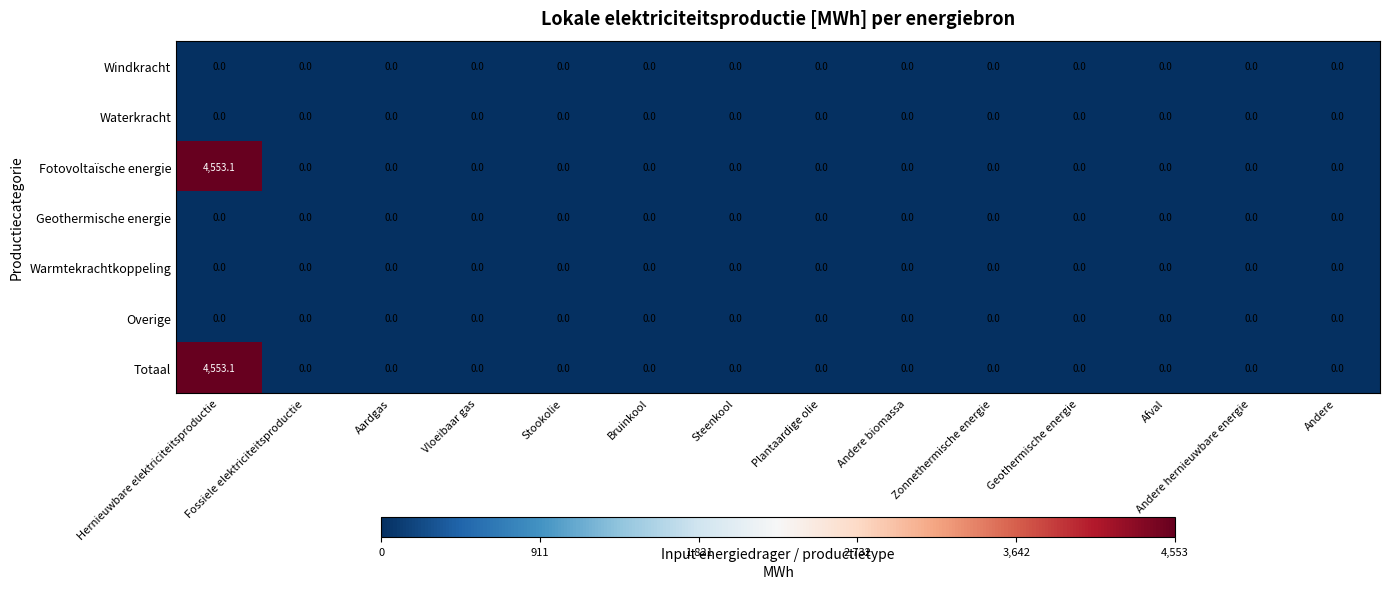

How many values in Totaal are above zero?

1